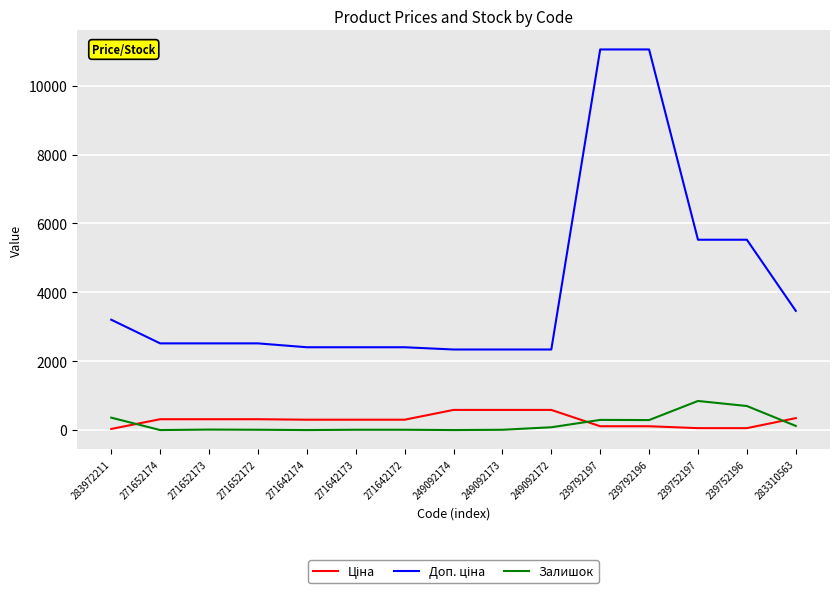

What is the greatest value displayed?

11055.0